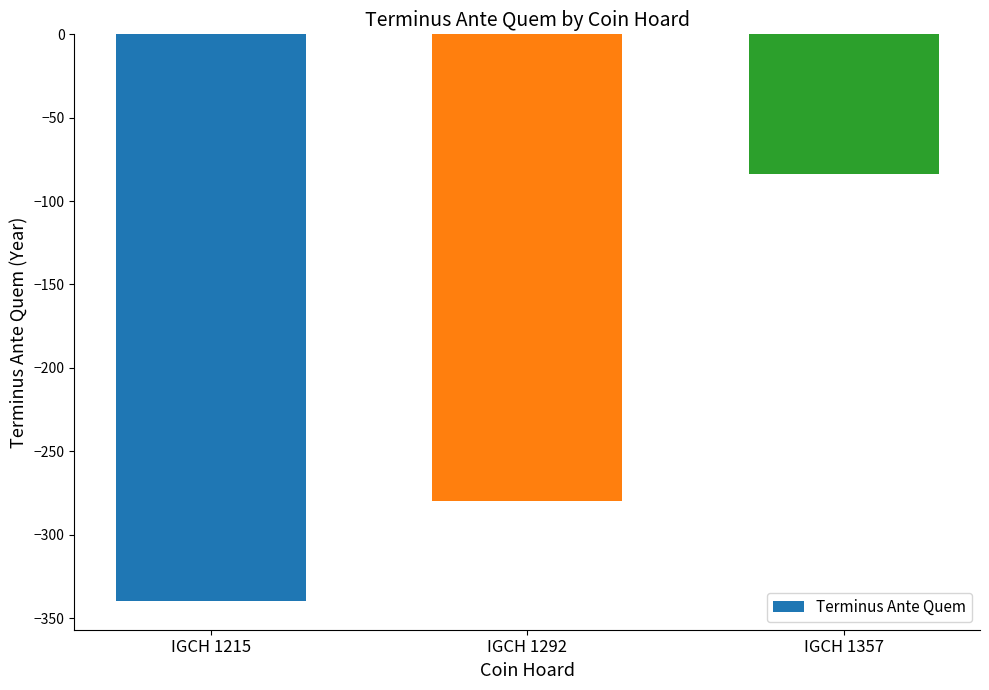

Which category has the highest value across all series?

IGCH 1357